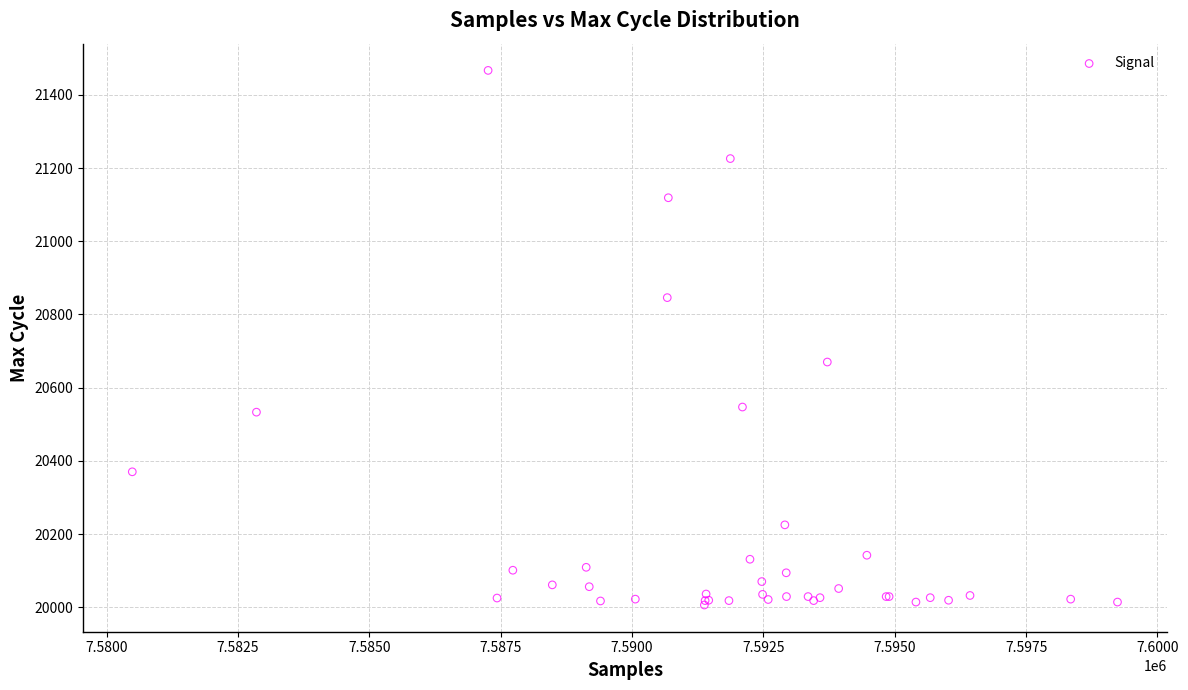

What Y value in the scatter plot is closest to 20736?

20670